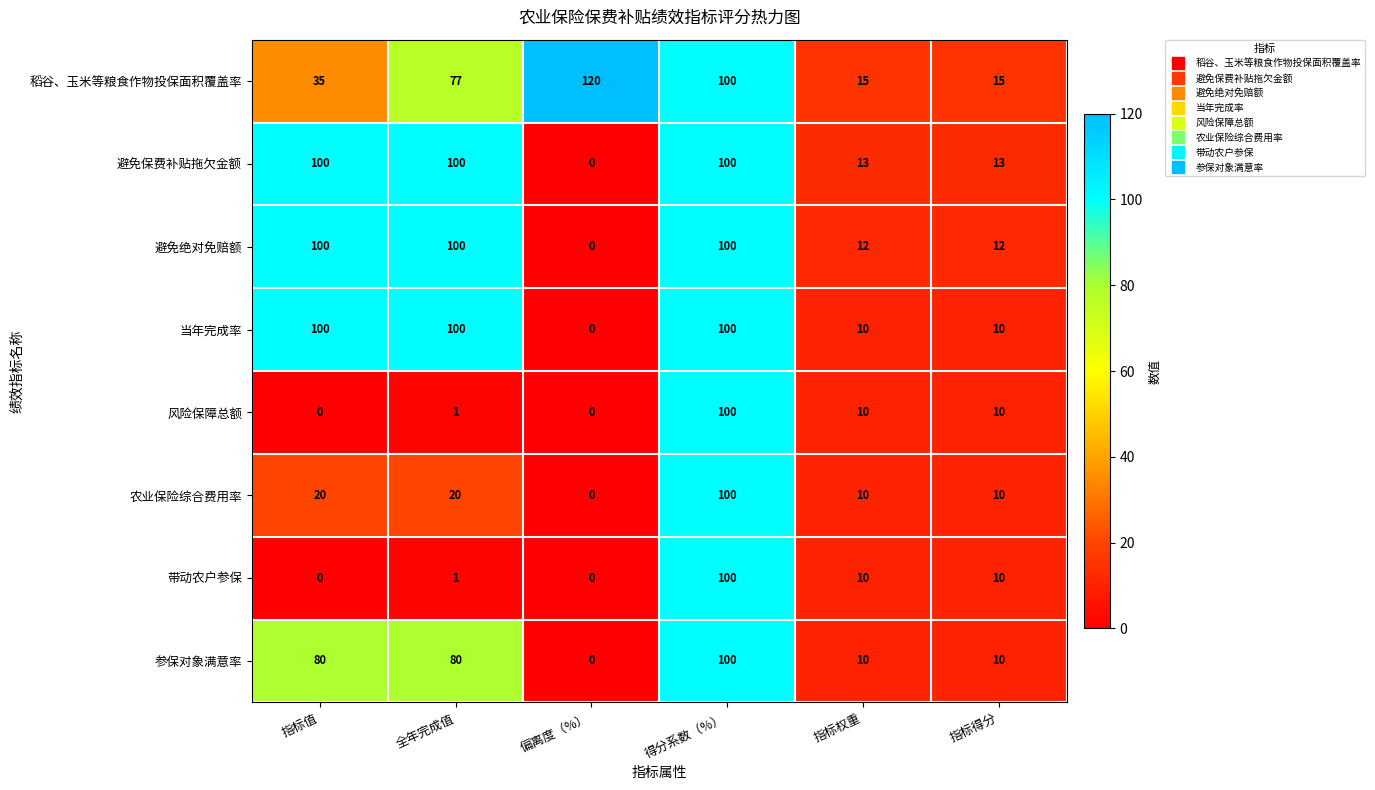

Which series has the widest spread of values?

稻谷、玉米等粮食作物投保面积覆盖率